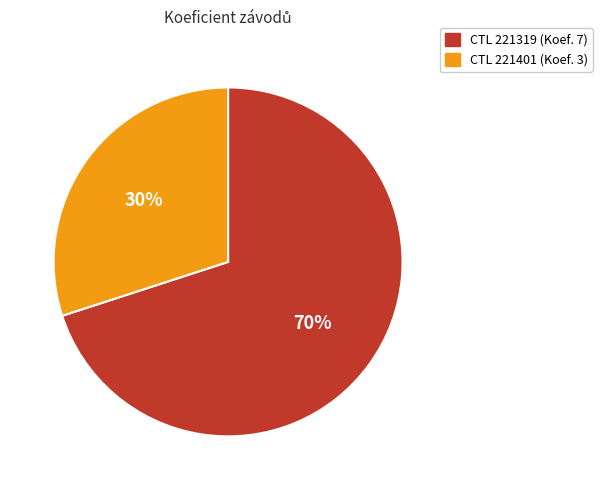

Does any single category account for the majority?

Yes